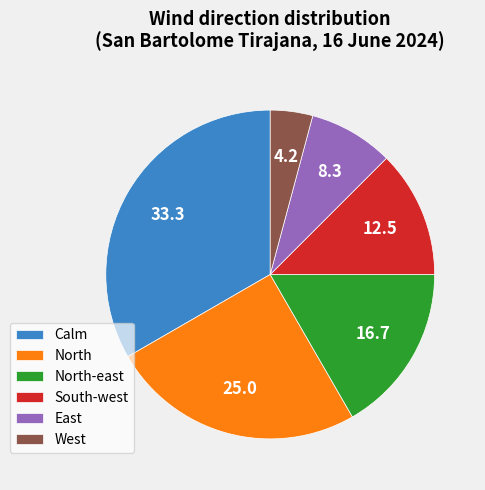

Does Calm account for over 50% of the chart?

No